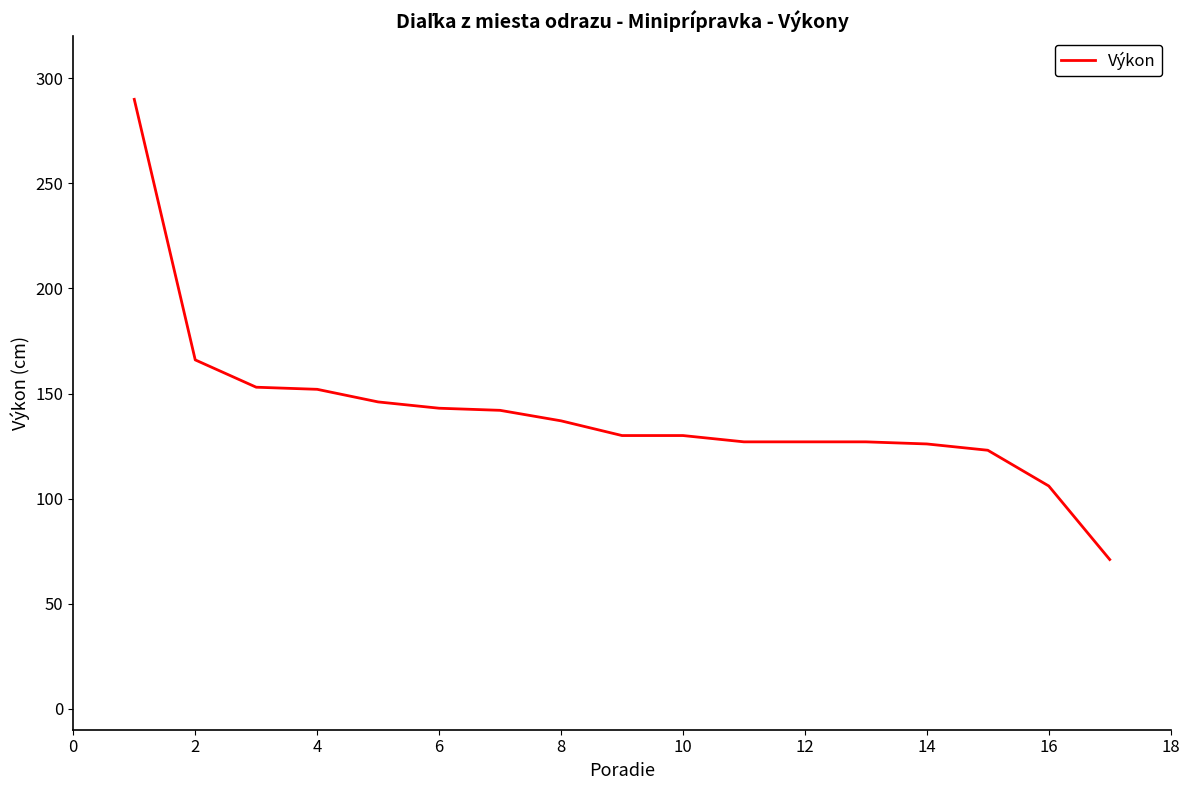

What is the minimum value shown in the chart?

71